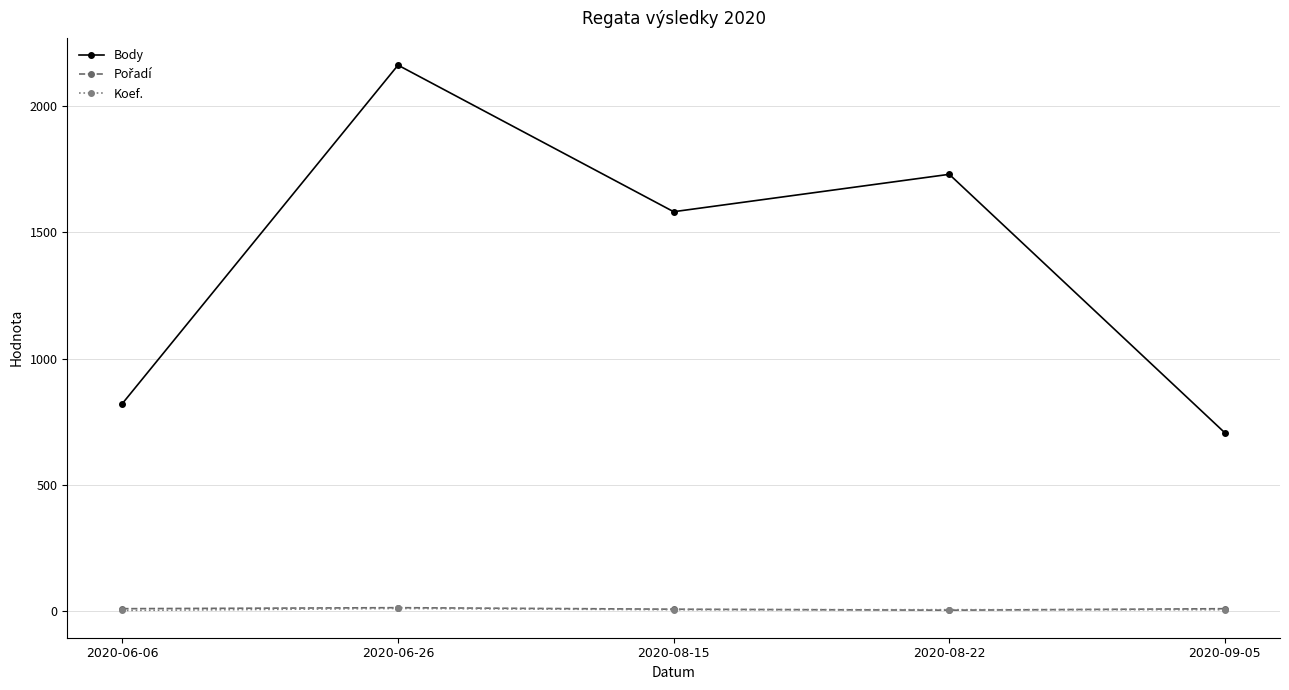

In Koef., how many points are higher than both neighbors (excluding endpoints)?

1